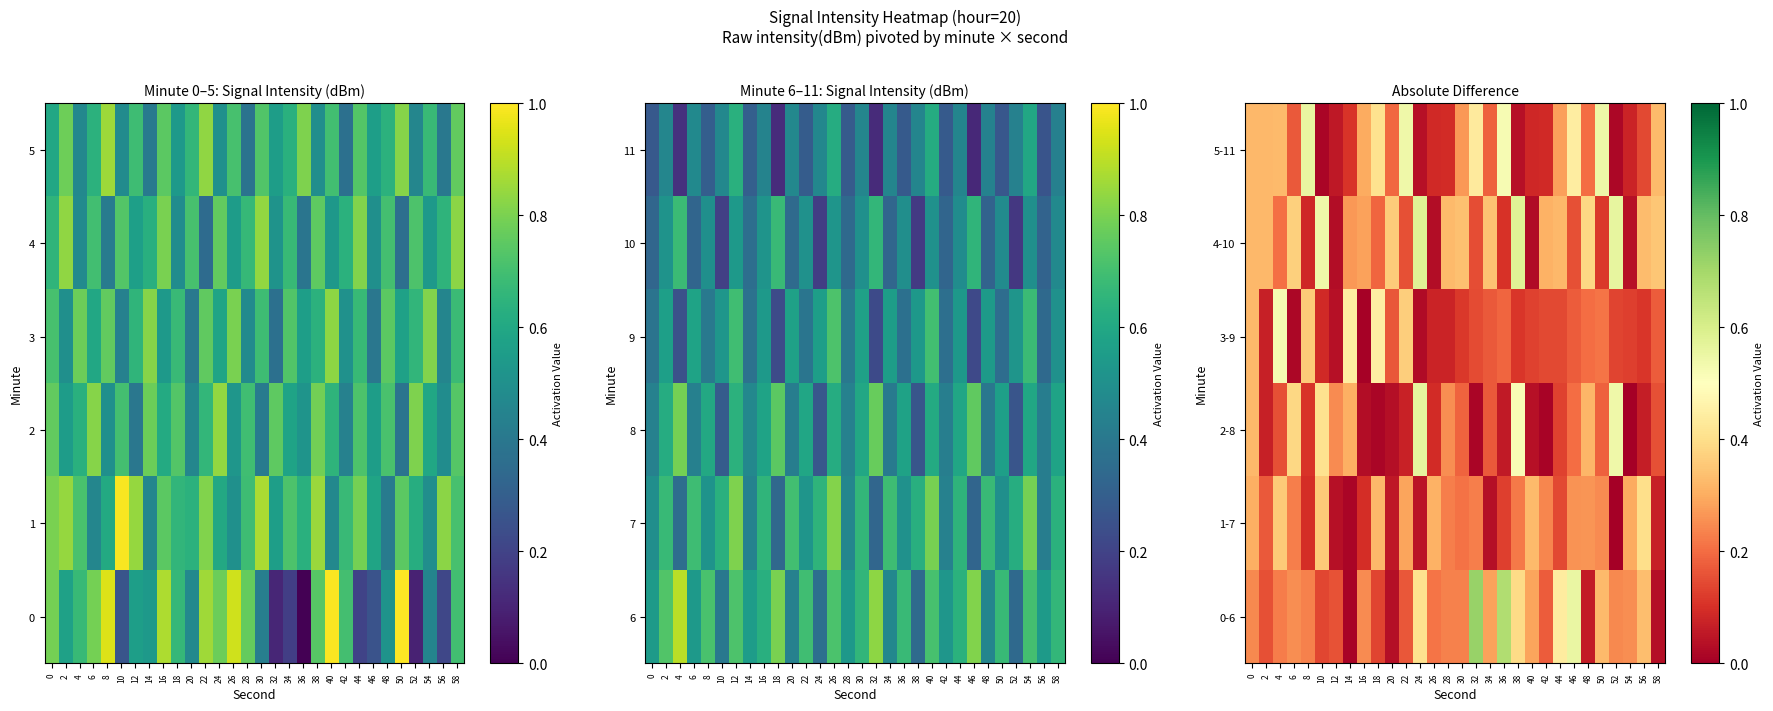

What is the difference between the 5-11 values at 52 and 54?

0.1